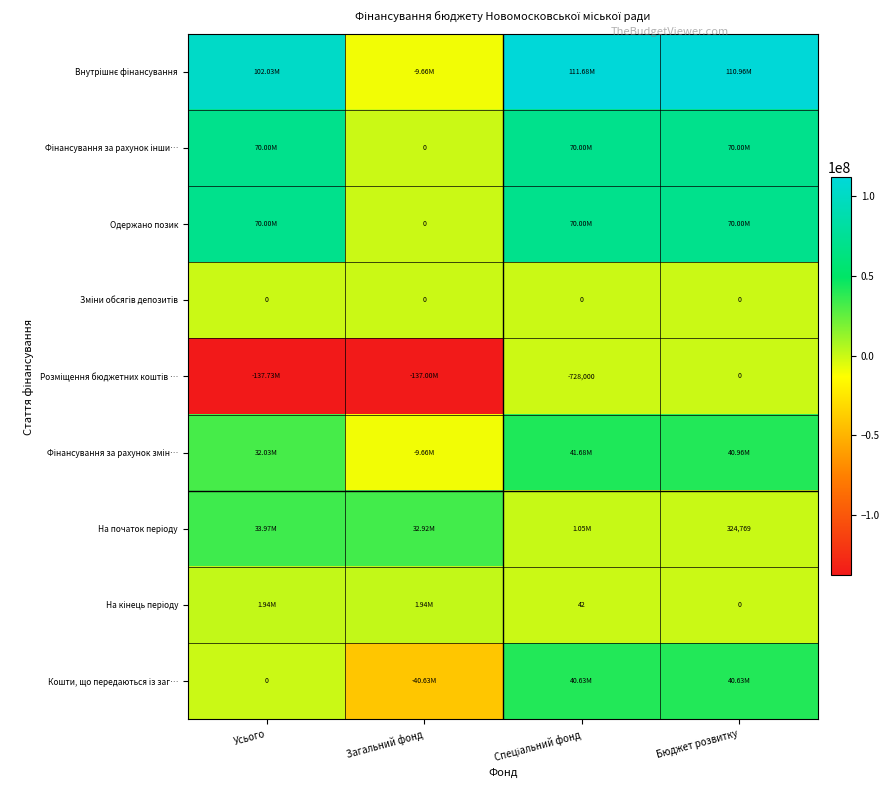

What is the difference between the second highest and second lowest values in the Кошти, що передаються із заг… series?

40630285.4